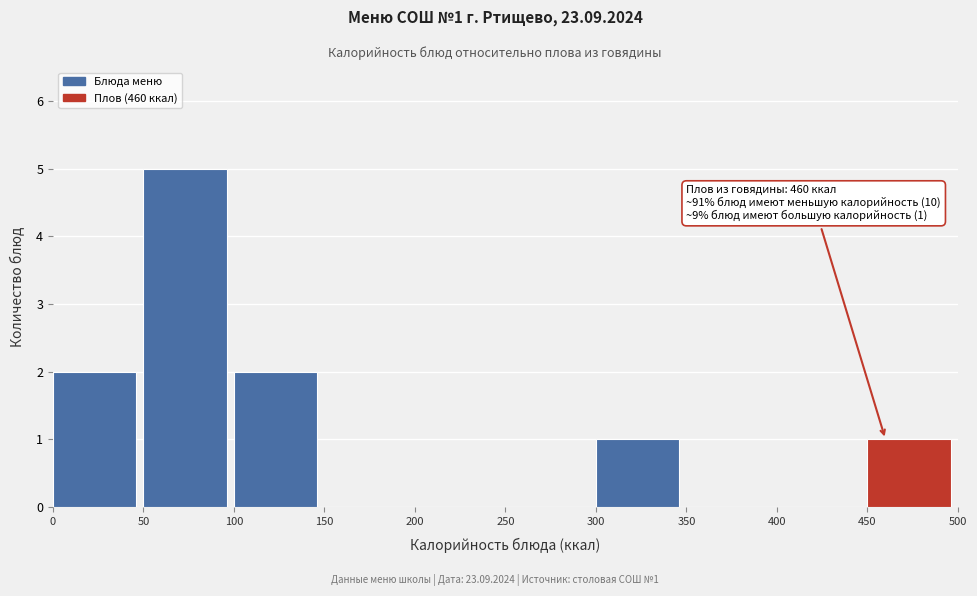

Over which range of the x-axis is the bar tallest?

50 to 100